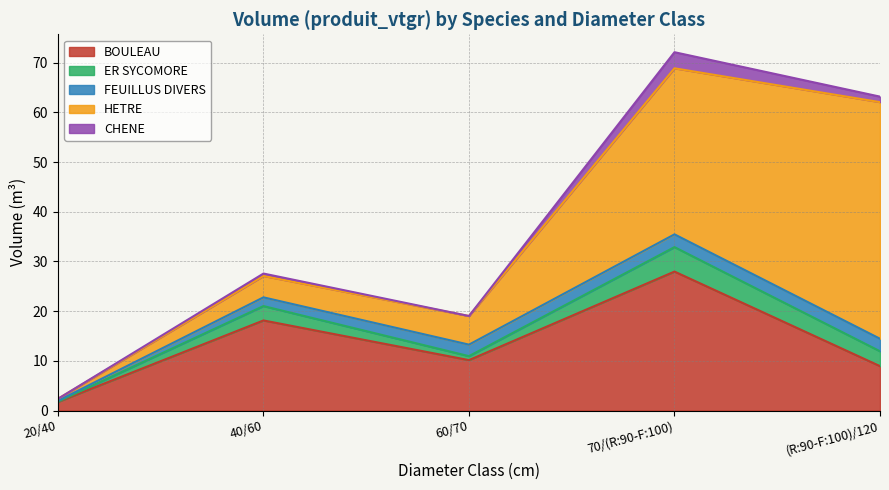

What are all the series names shown in the legend?

BOULEAU, ER SYCOMORE, FEUILLUS DIVERS, HETRE, CHENE